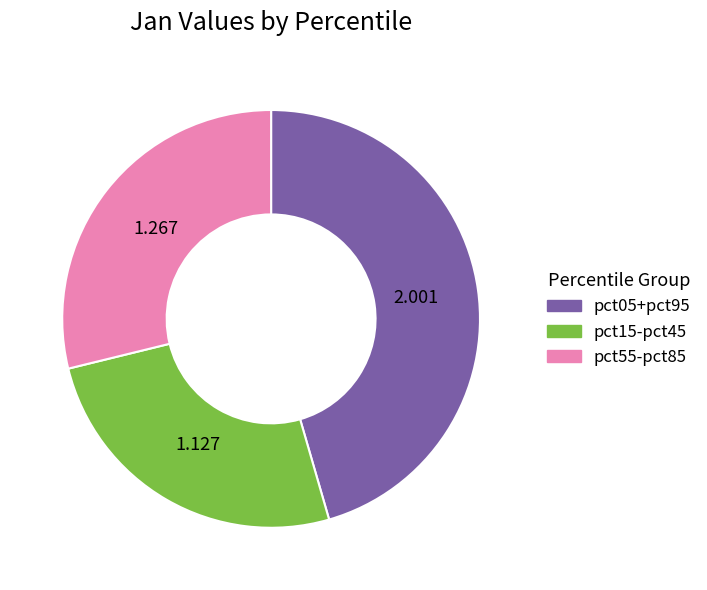

How many segments does this pie chart have?

3